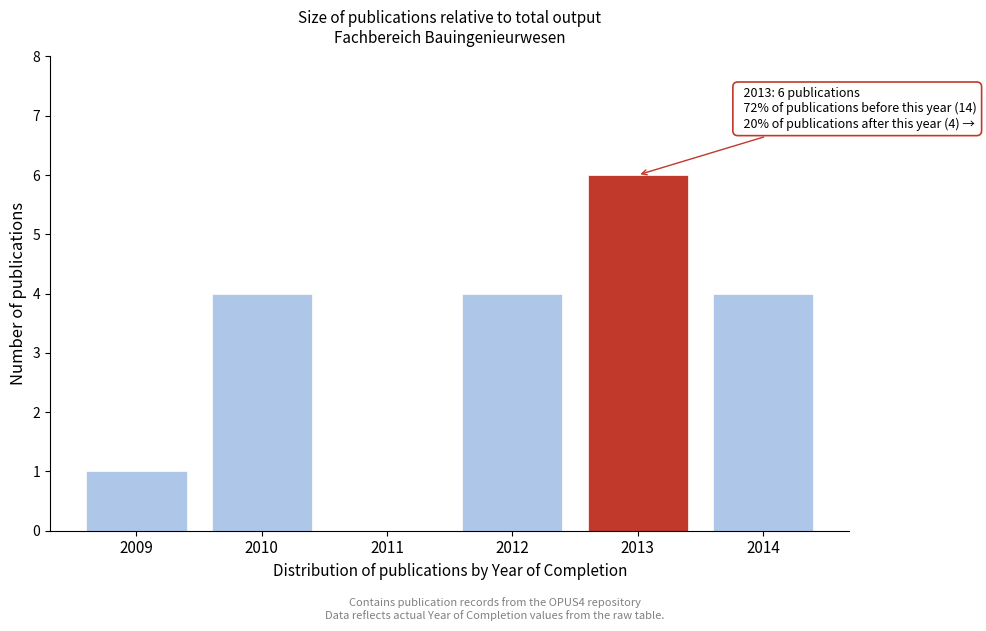

Reading right to left, list all the values displayed in this chart.

2014=4	2013=6	2012=4	2011=0	2010=4	2009=1